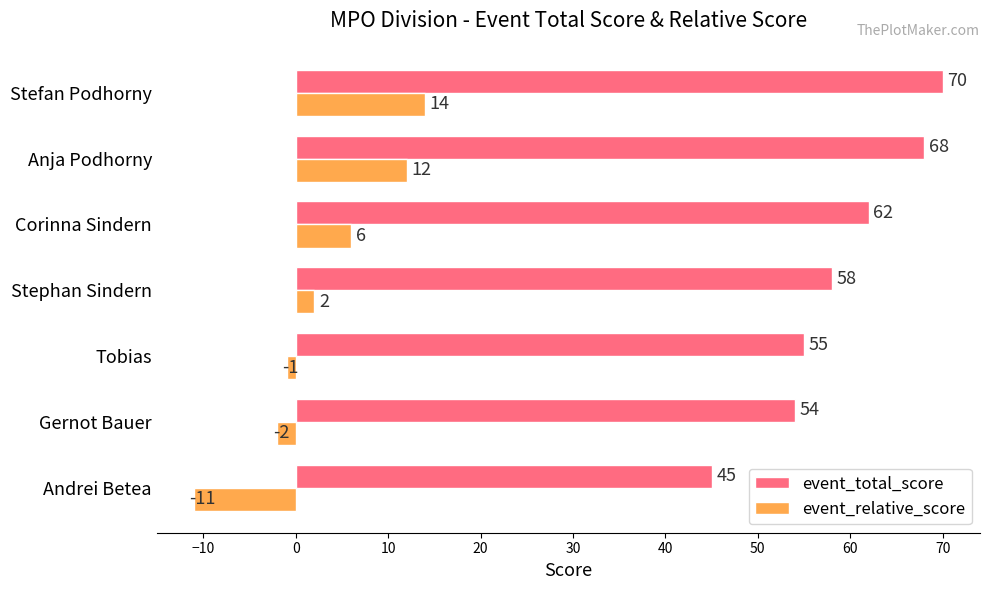

How many series are shown in this chart?

2